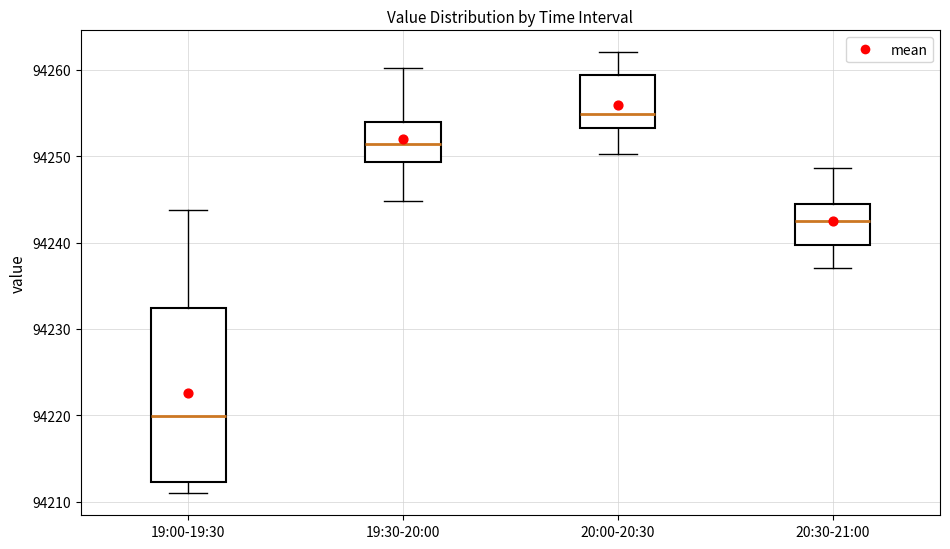

Which box has the highest median line?

20:00-20:30